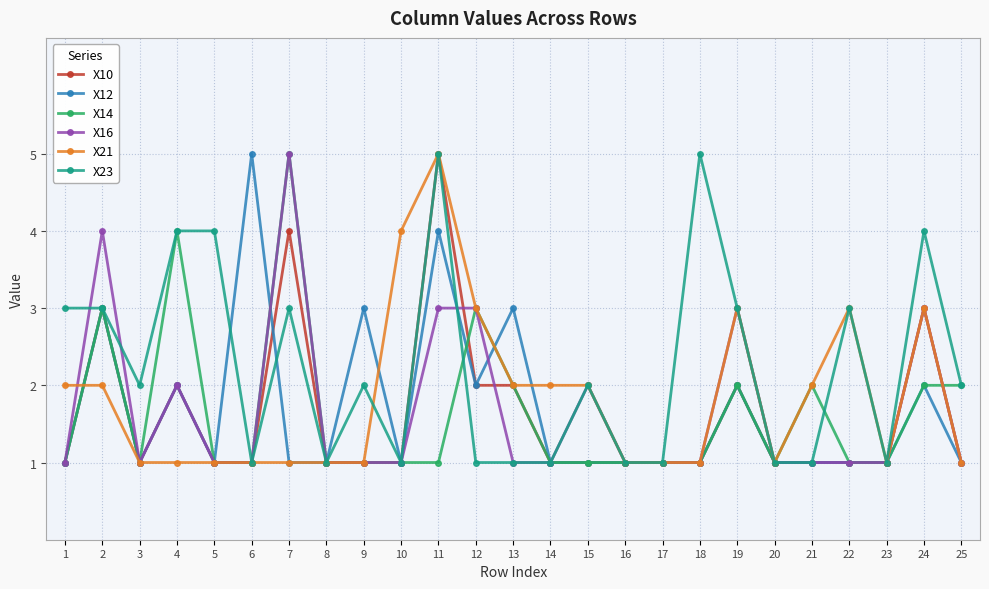

Which category has the highest value in the X21 series?

11